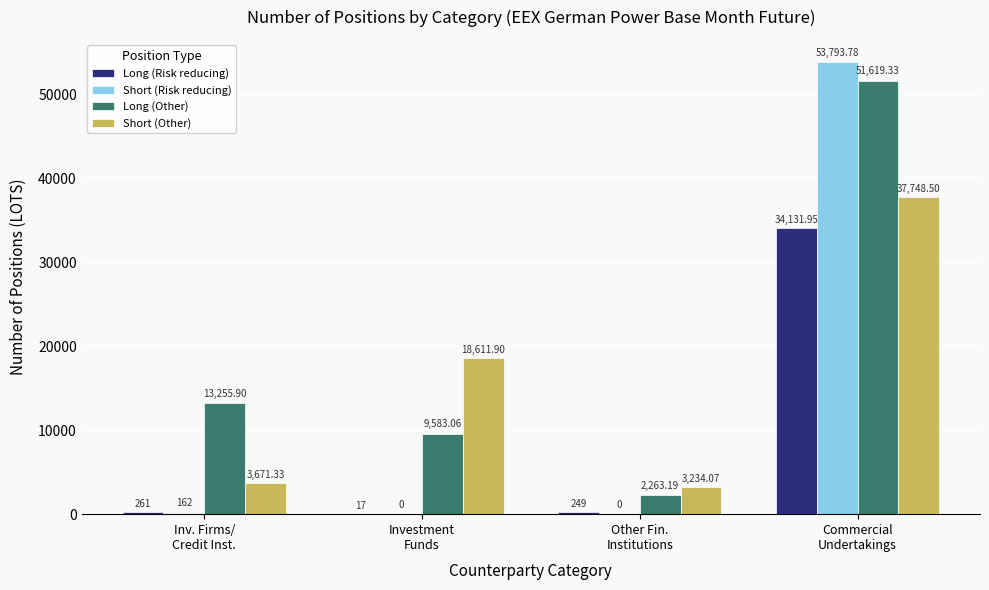

What are all the series names shown in the legend?

Long (Risk reducing), Short (Risk reducing), Long (Other), Short (Other)